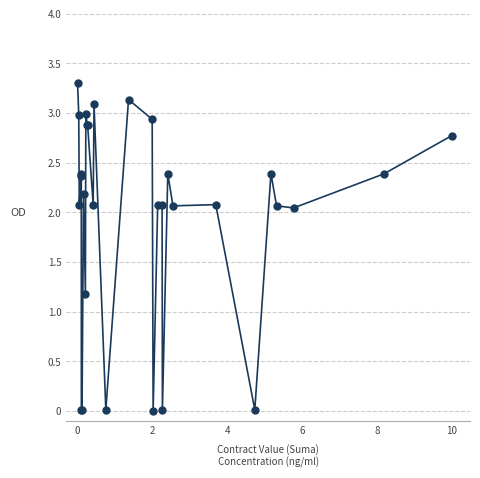

What is the difference between the maximum and minimum values?

3.3